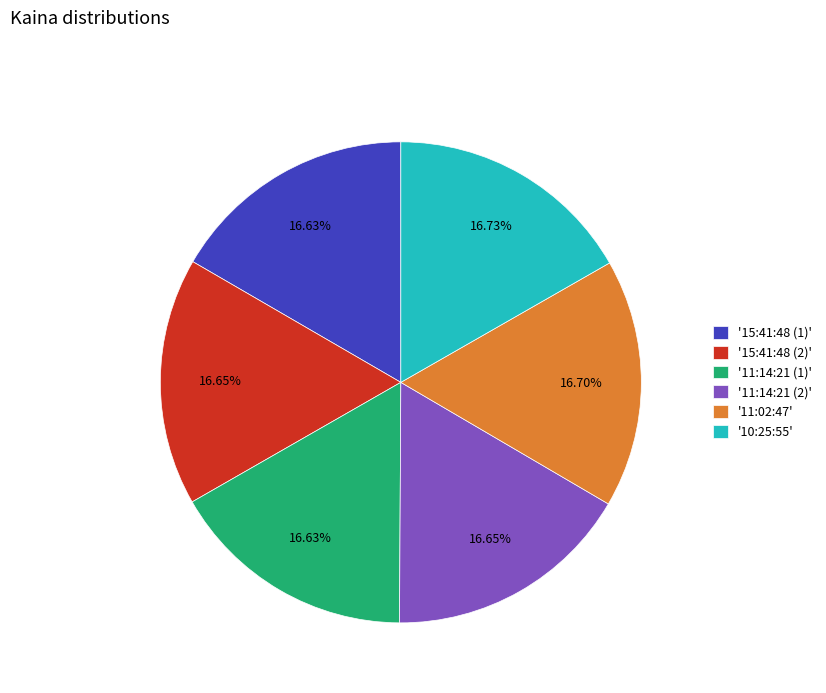

Combined, do '11:02:47' and '15:41:48 (2)' account for over 50%?

No